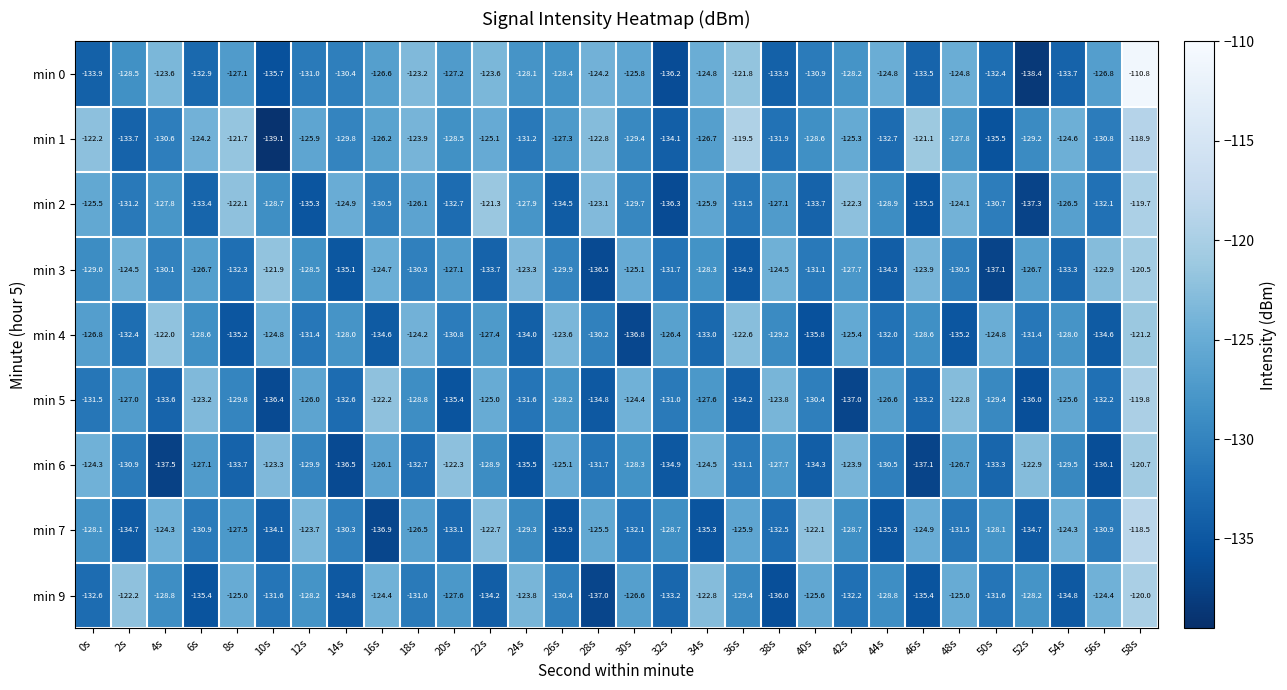

At which label does min 2 first exceed -128?

0s